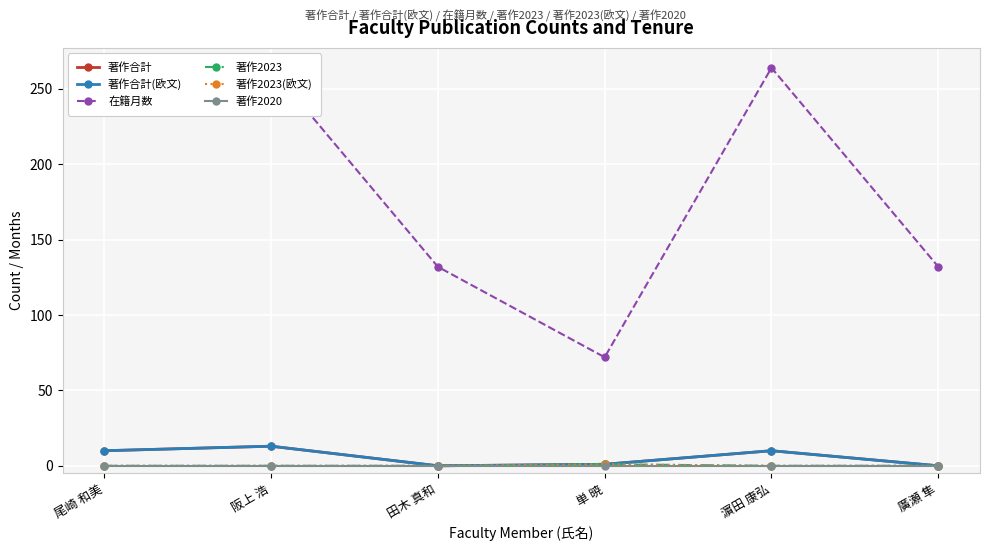

Between 阪上 浩 and 廣瀬 隼, which series saw the biggest shift?

在籍月数